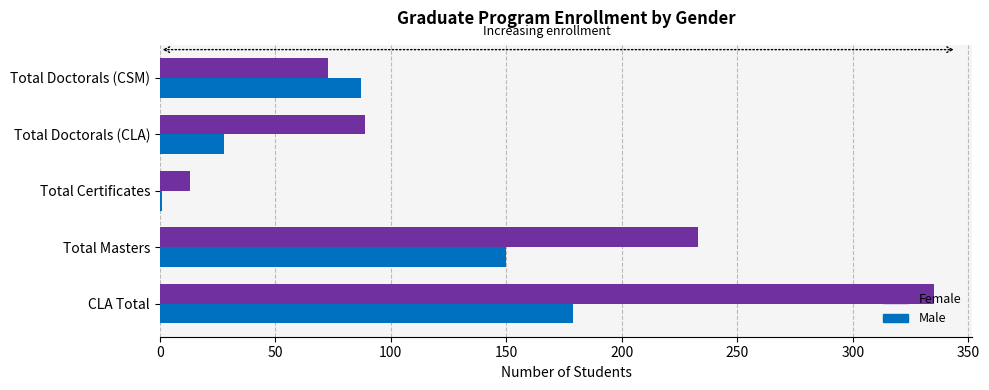

What are all the series names shown in the legend?

Female, Male